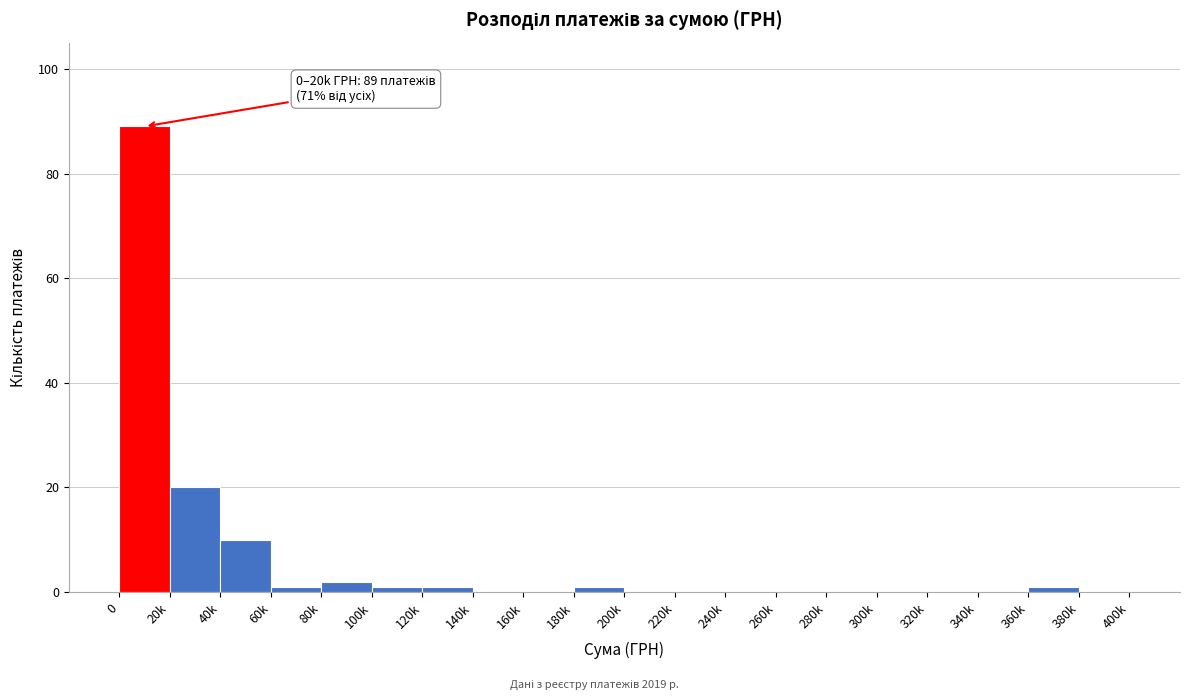

Reading left to right, what are all the values shown in this chart?

0=89	20k=20	40k=10	60k=1	80k=2	100k=1	120k=1	140k=0	160k=0	180k=1	200k=0	220k=0	240k=0	260k=0	280k=0	300k=0	320k=0	340k=0	360k=1	380k=0